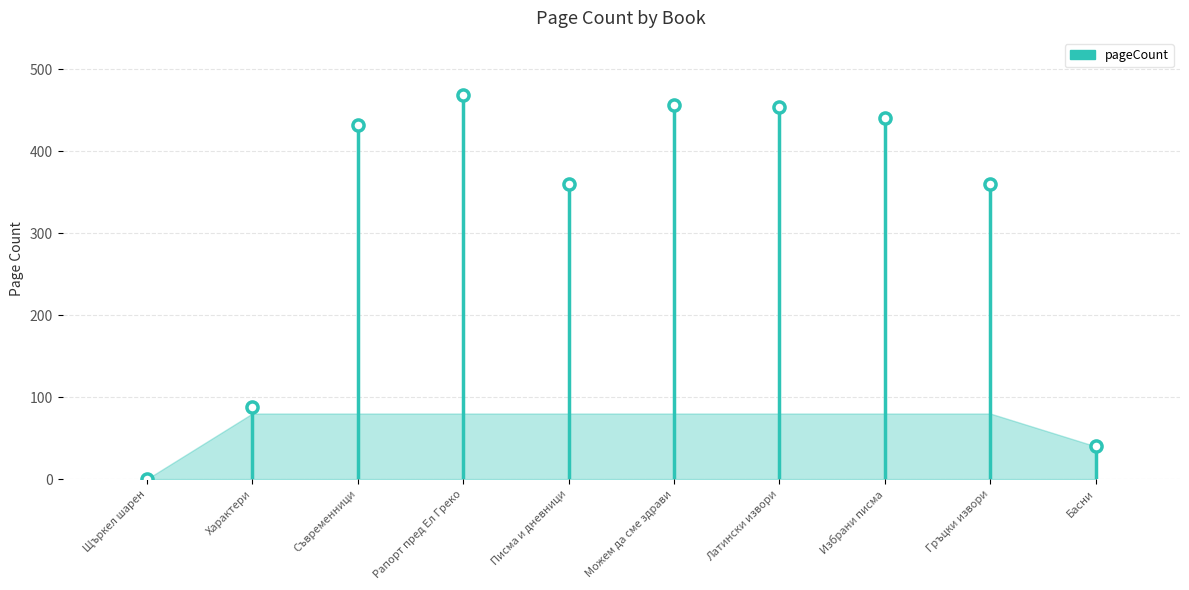

List the labels in order of value, smallest first.

Щъркел шарен, Басни, Характери, Писма и дневници, Гръцки извори, Съвременници, Избрани писма, Латински извори, Можем да сме здрави, Рапорт пред Ел Греко